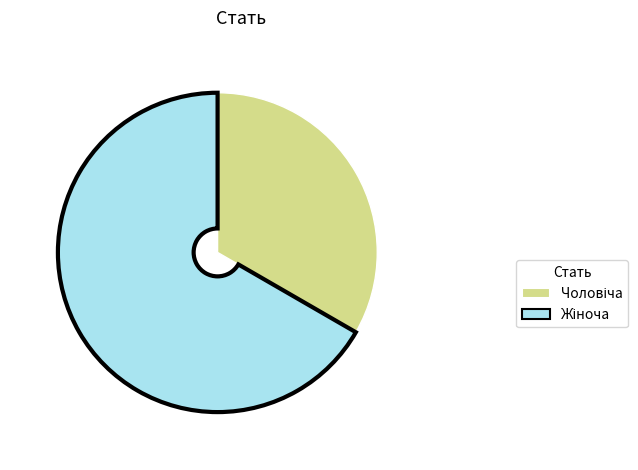

Does any single category account for the majority?

Yes